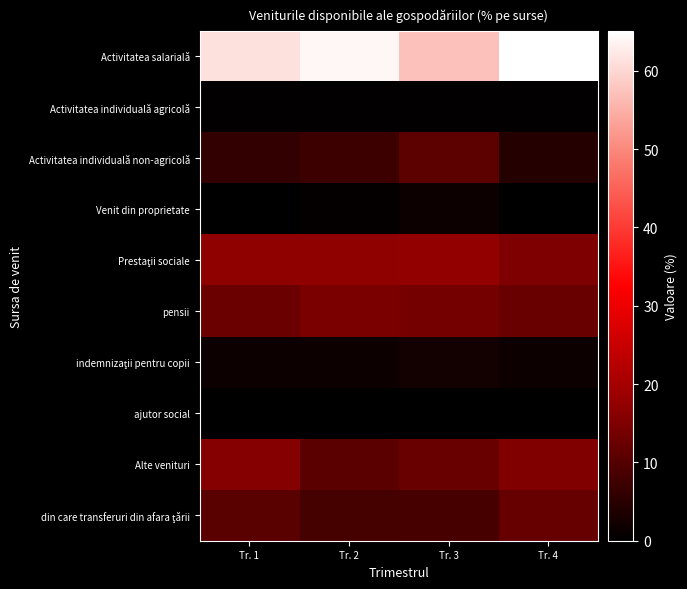

At Tr. 4, list the series in order from smallest to largest.

ajutor social, Venit din proprietate, Activitatea individuală agricolă, indemnizaţii pentru copii, Activitatea individuală non-agricolă, din care transferuri din afara ţării, pensii, Prestaţii sociale, Alte venituri, Activitatea salarială